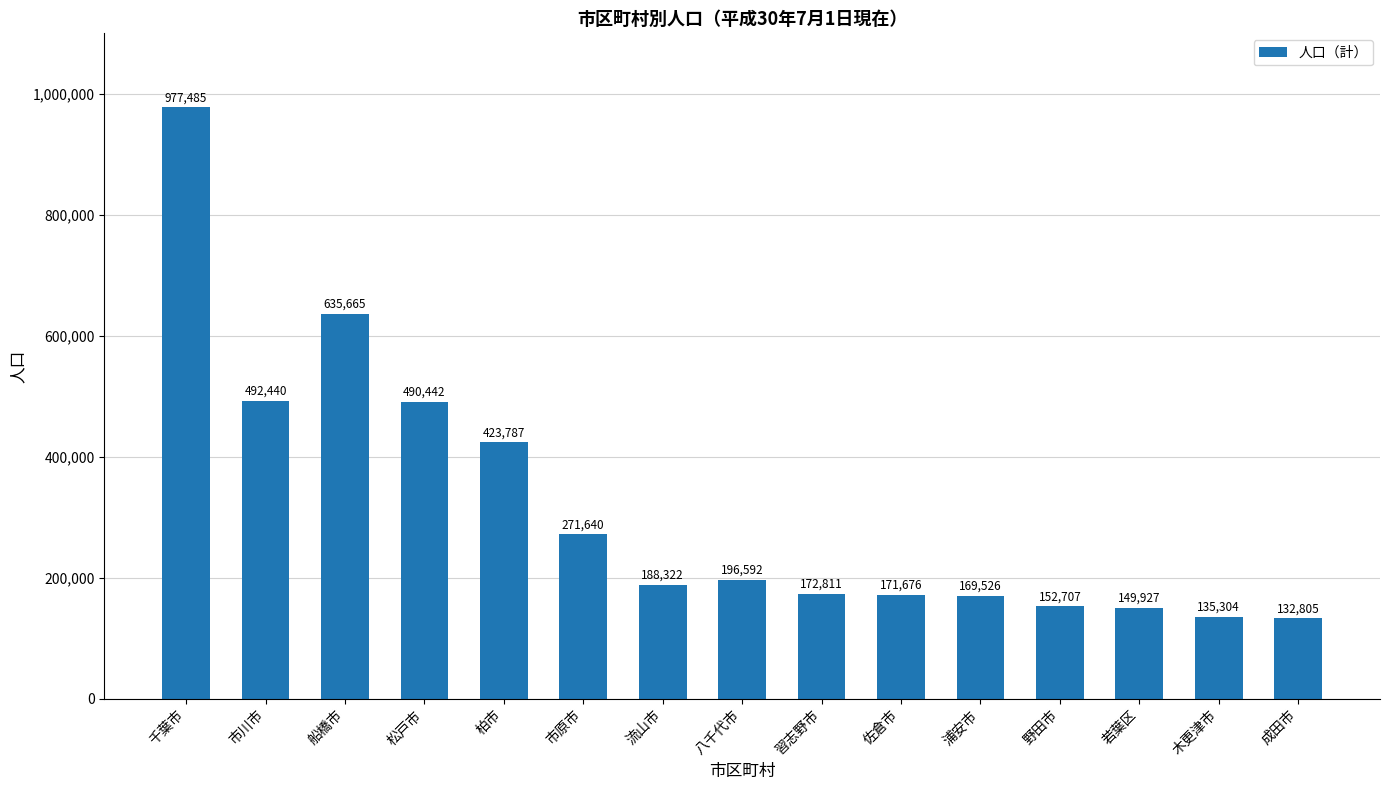

How many series are shown in this chart?

1